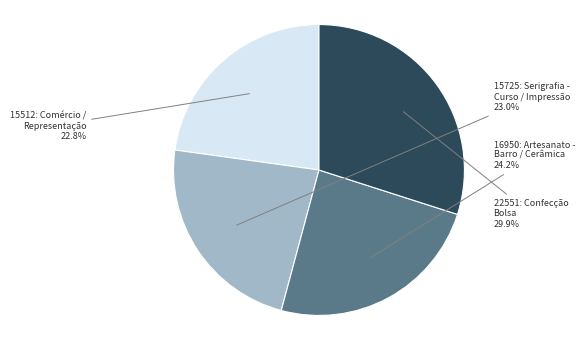

How many segments does this pie chart have?

4